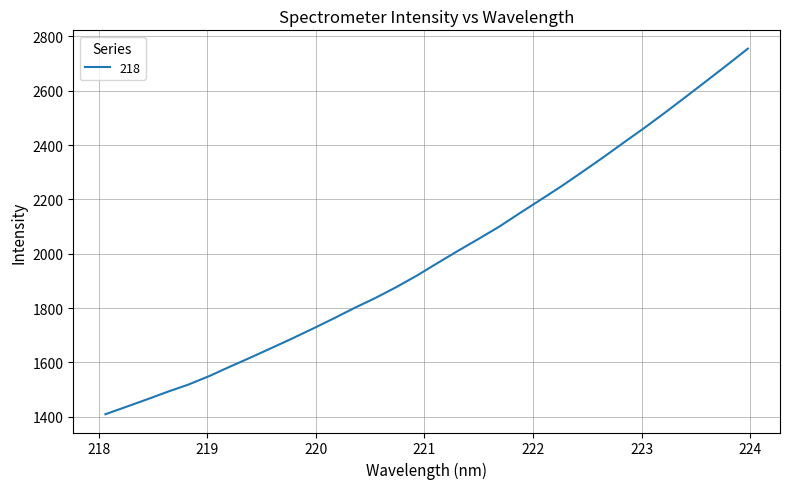

What is the smallest value displayed?

1409.3